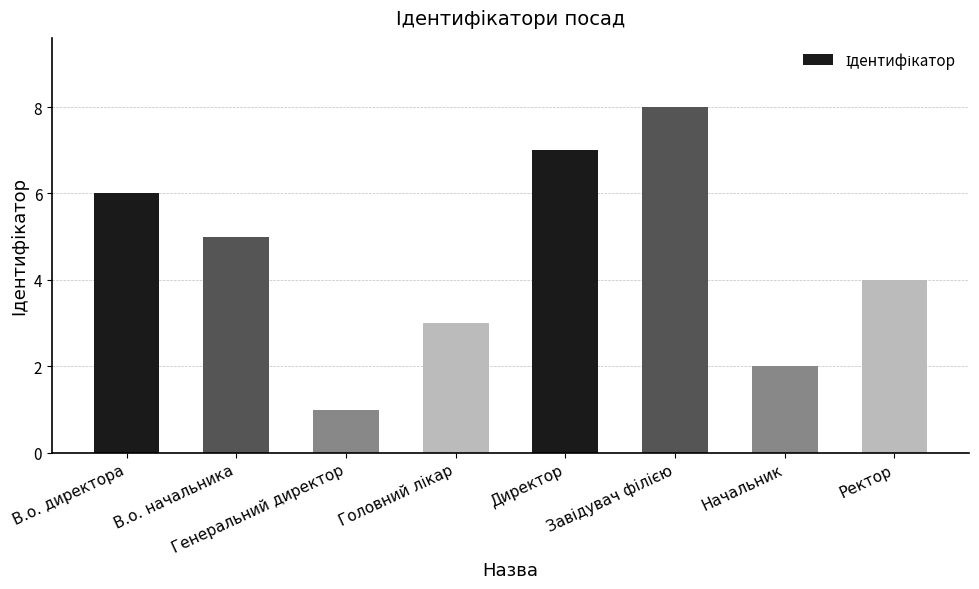

Count the values in the range 3 to 7.

5